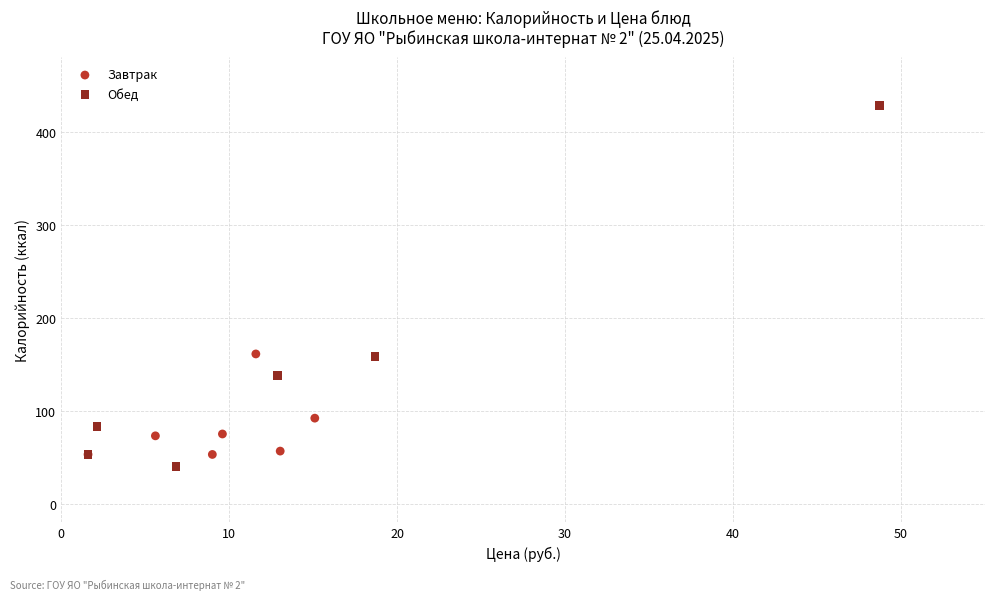

Which series reaches the minimum Y coordinate?

Обед